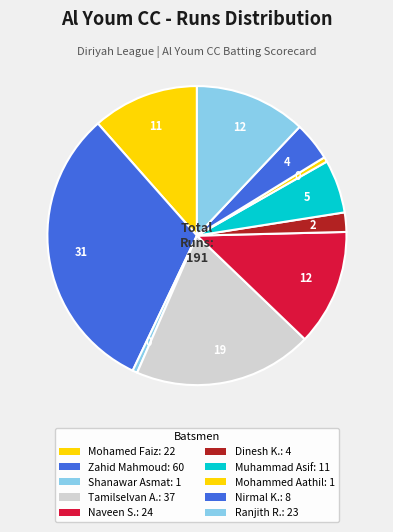

How many slices are in this pie chart?

10